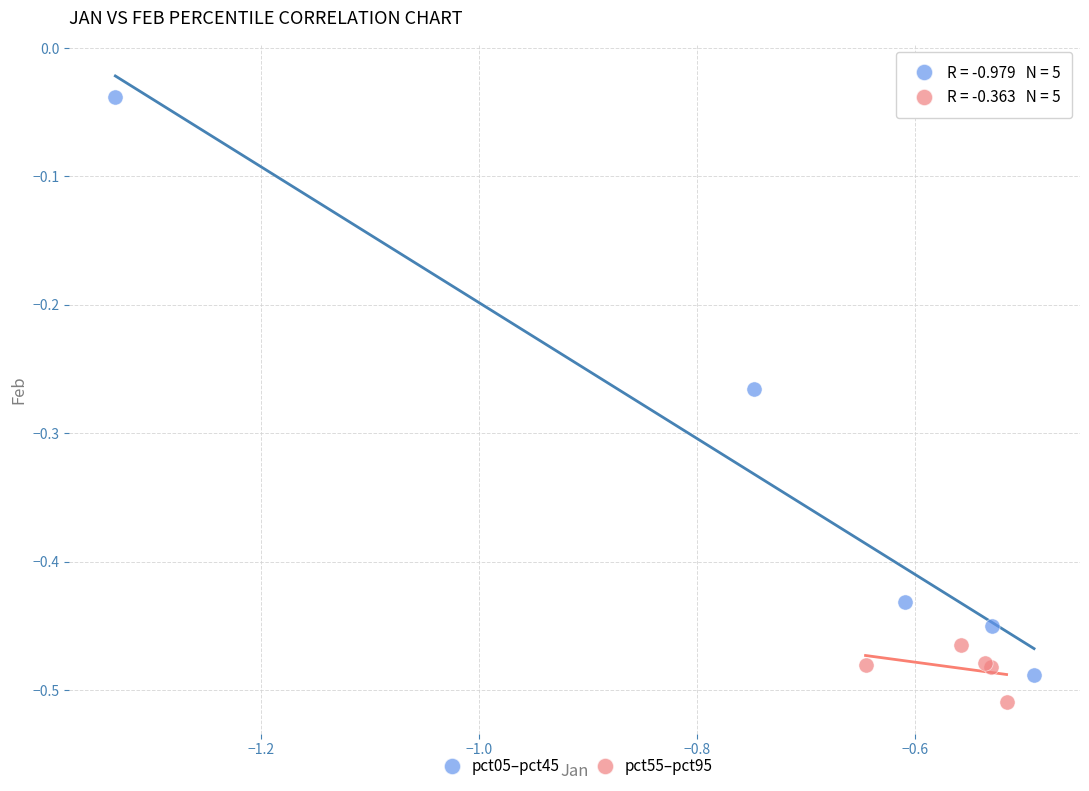

Which series reaches the maximum Y coordinate?

pct05–pct45